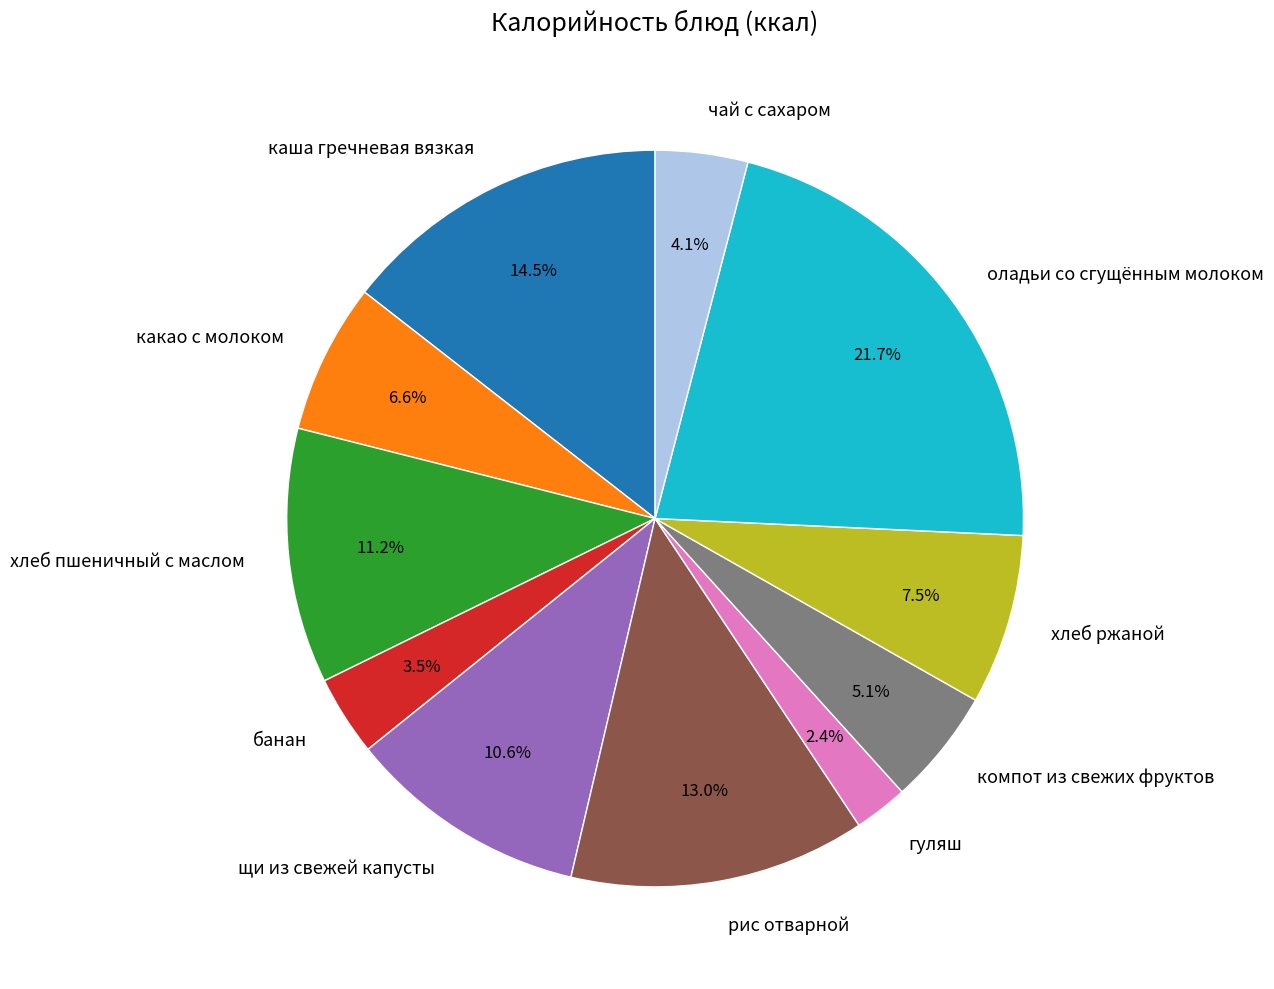

How many segments does this pie chart have?

11